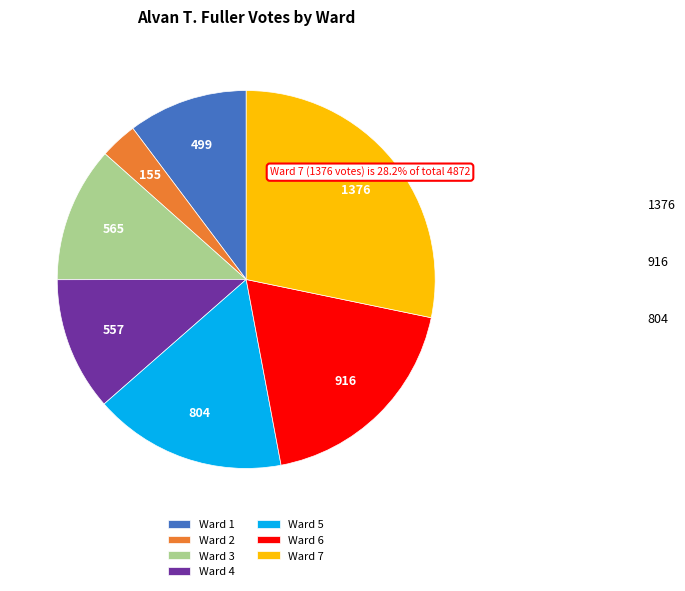

Does Ward 7 account for over 50% of the chart?

No